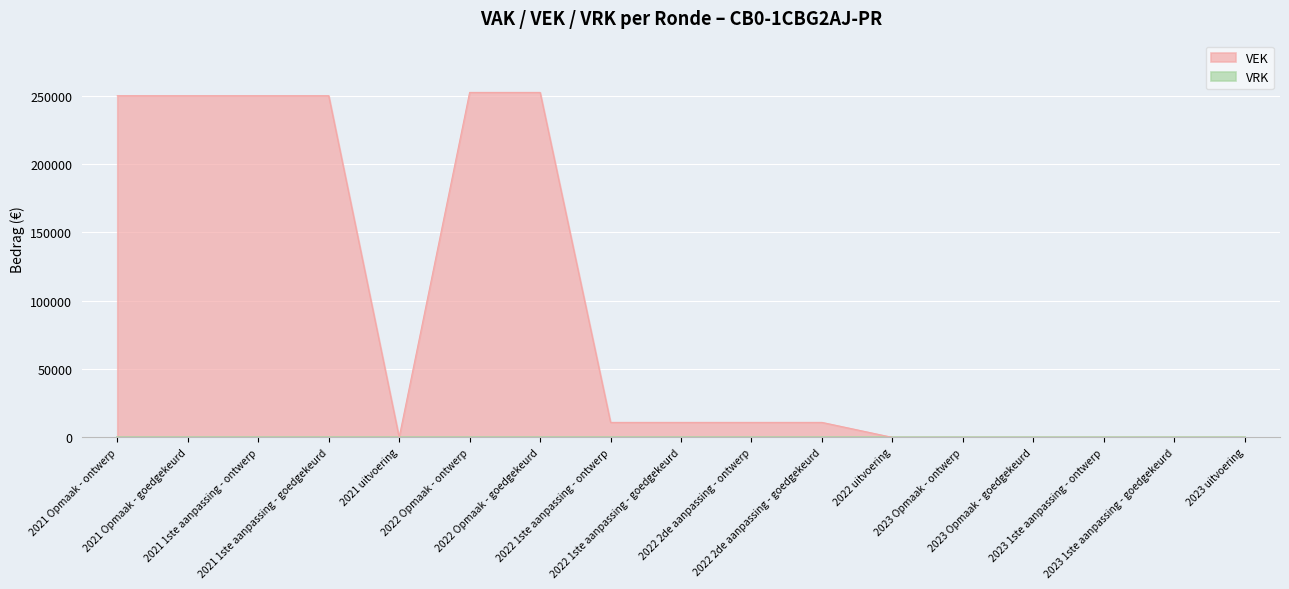

Is it true that the value at 2022 Opmaak - ontwerp is 252412?

True